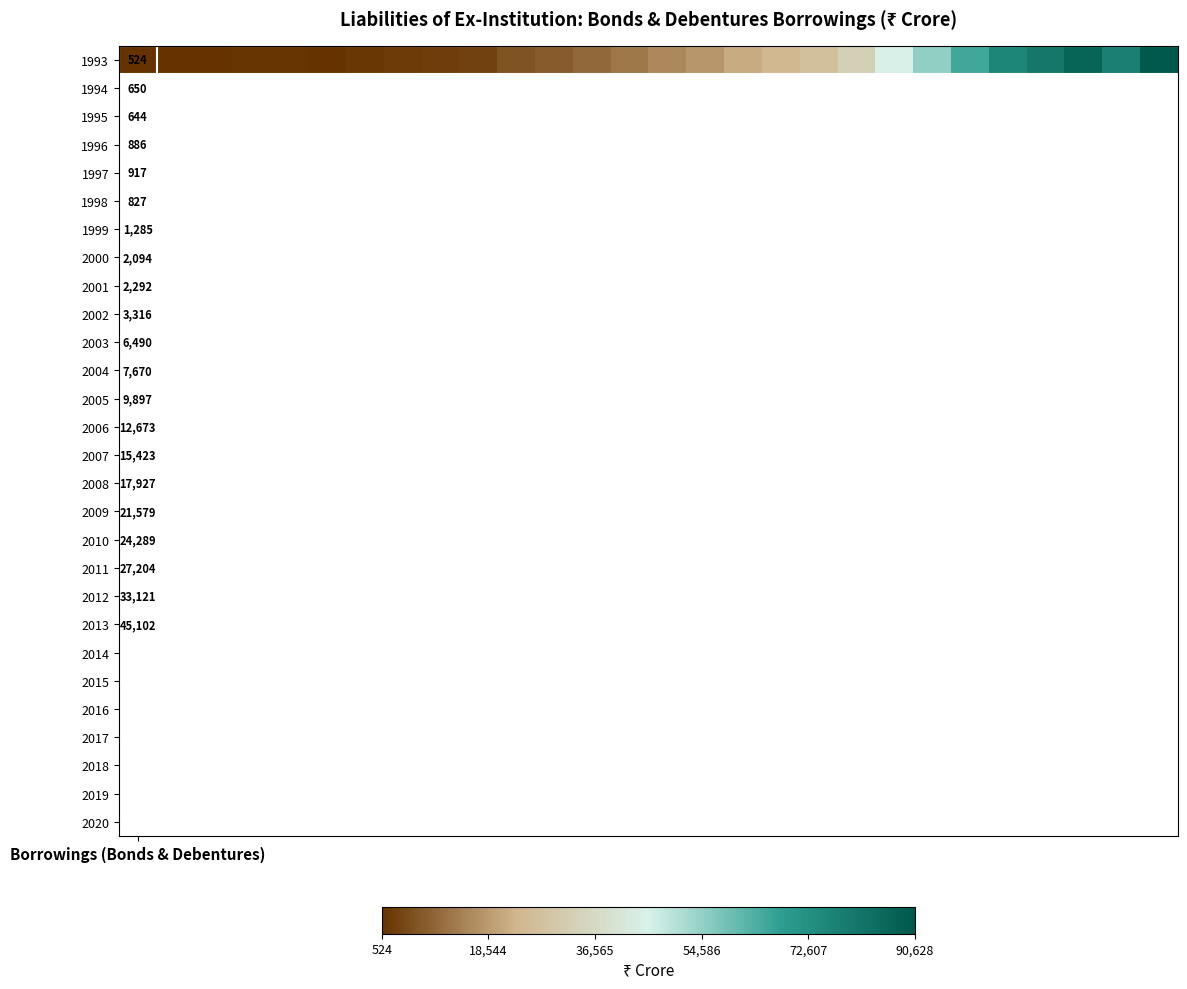

Where is the data nearest to the value 45576?

20